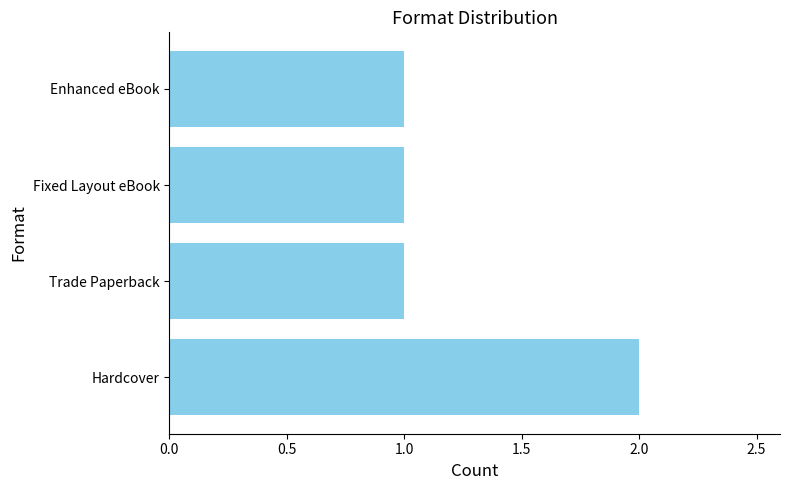

What is the greatest value displayed?

2